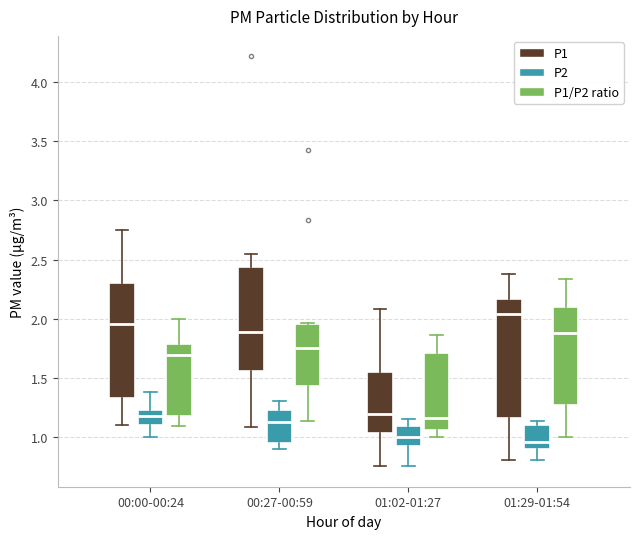

Reading left to right, read every box against the y-axis: the position of its median line, the range the box covers, and the ends of its whiskers. The values are not printed on the chart, so give them approximately, as read against the axis.

00:00-00:24 (P1): median 1.95, box 1.35 to 2.30, whiskers 1.10 to 2.75
00:00-00:24 (P2): median 1.20 (inside the box), box 1.10 to 1.20, whiskers 1.00 to 1.40
00:00-00:24 (P1/P2 ratio): median 1.70, box 1.20 to 1.80, whiskers 1.10 to 2.00
00:27-00:59 (P1): median 1.90, box 1.55 to 2.45, whiskers 1.10 to 2.55
00:27-00:59 (P2): median 1.15, box 0.95 to 1.20, whiskers 0.90 to 1.30
00:27-00:59 (P1/P2 ratio): median 1.75, box 1.45 to 1.95, whiskers 1.15 to 1.95
01:02-01:27 (P1): median 1.20, box 1.05 to 1.55, whiskers 0.75 to 2.10
01:02-01:27 (P2): median 1.00, box 0.90 to 1.10, whiskers 0.75 to 1.15
01:02-01:27 (P1/P2 ratio): median 1.15, box 1.05 to 1.70, whiskers 1.00 to 1.85
01:29-01:54 (P1): median 2.05, box 1.15 to 2.15, whiskers 0.80 to 2.40
01:29-01:54 (P2): median 0.95, box 0.90 to 1.10, whiskers 0.80 to 1.15
01:29-01:54 (P1/P2 ratio): median 1.90, box 1.25 to 2.10, whiskers 1.00 to 2.35